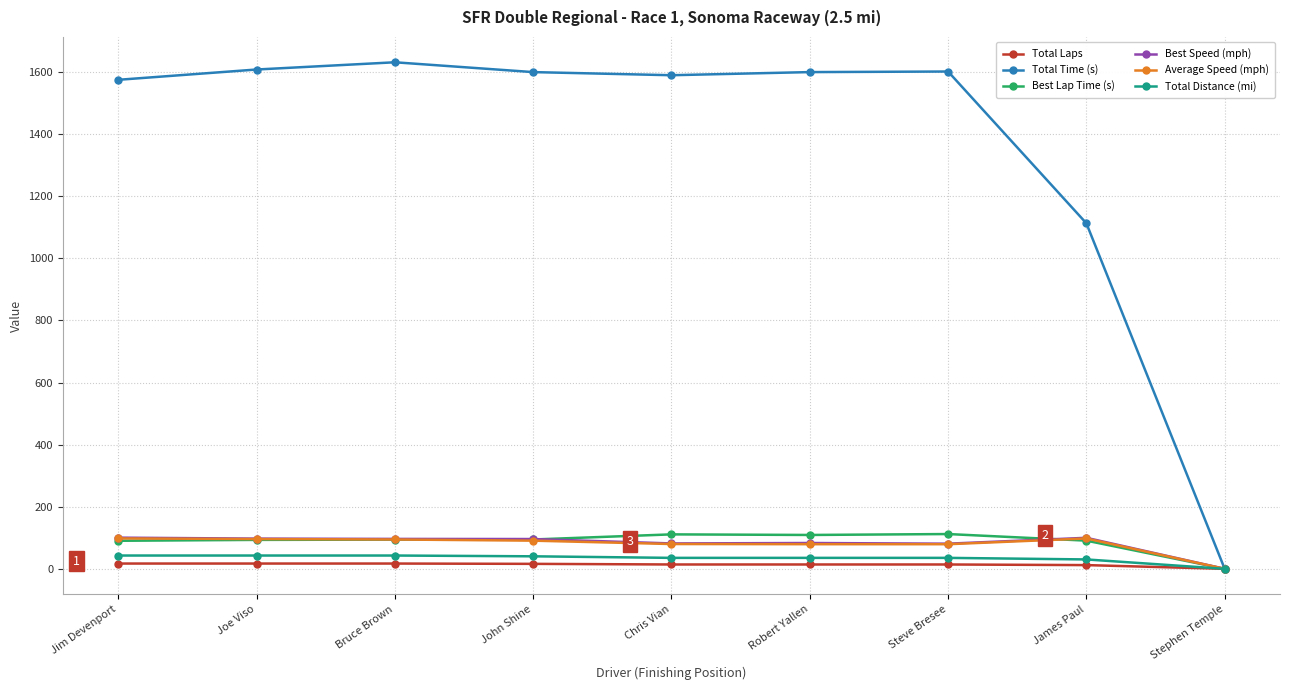

What are all the series names shown in the legend?

Total Laps, Total Time (s), Best Lap Time (s), Best Speed (mph), Average Speed (mph), Total Distance (mi)